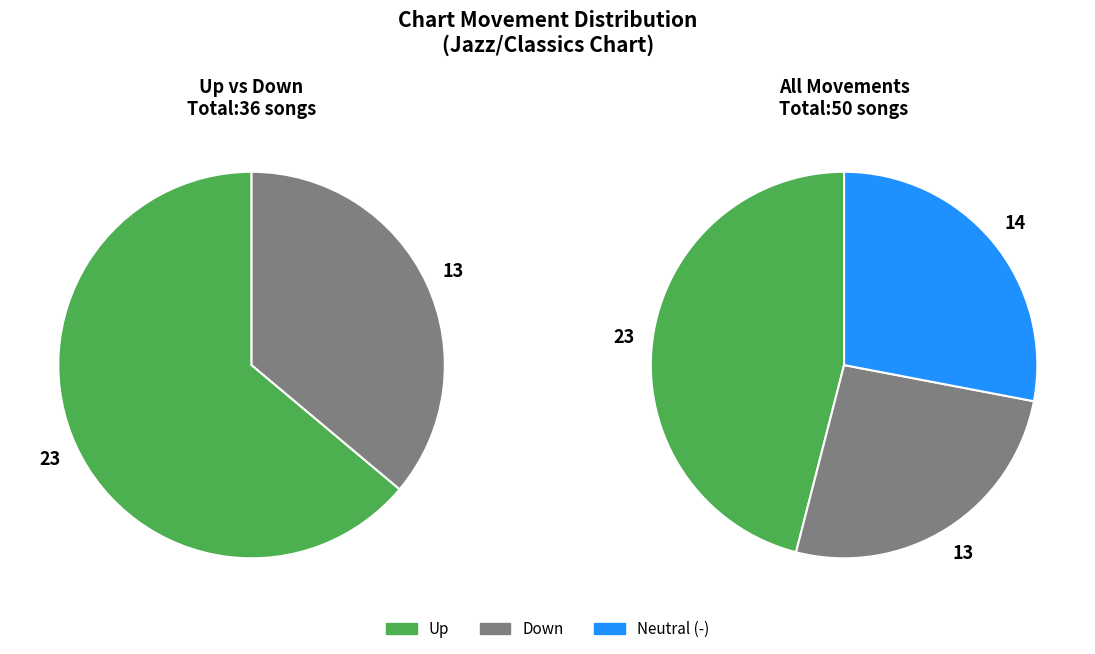

How many slices are in this pie chart?

3